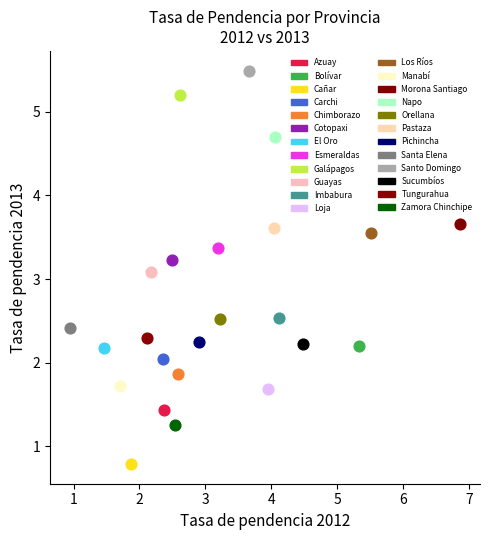

What are all the series names shown in the legend?

Azuay, Bolívar, Cañar, Carchi, Chimborazo, Cotopaxi, El Oro, Esmeraldas, Galápagos, Guayas, Imbabura, Loja, Los Ríos, Manabí, Morona Santiago, Napo, Orellana, Pastaza, Pichincha, Santa Elena, Santo Domingo, Sucumbíos, Tungurahua, Zamora Chinchipe